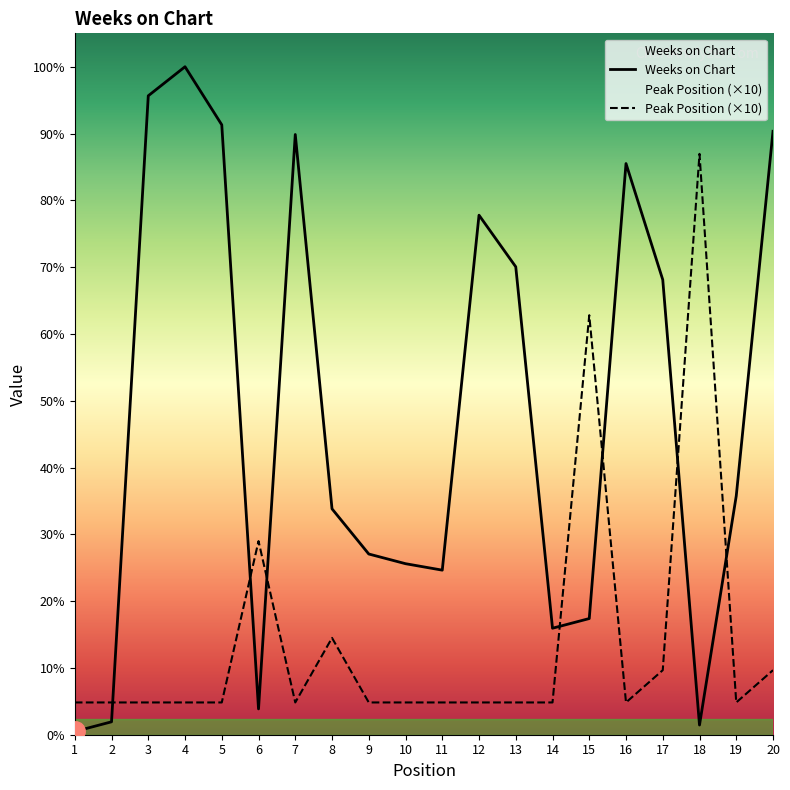

How many data points in Weeks on Chart are above 74?

9